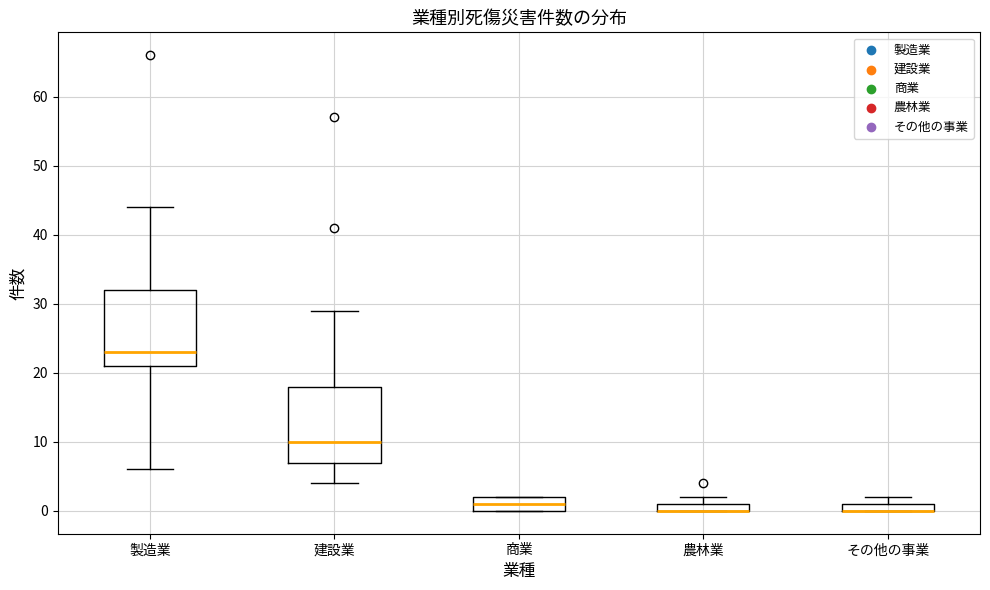

Where is the upper edge of the box for 商業 on the y-axis? The values are not printed on the chart, so give them approximately, as read against the axis.

2